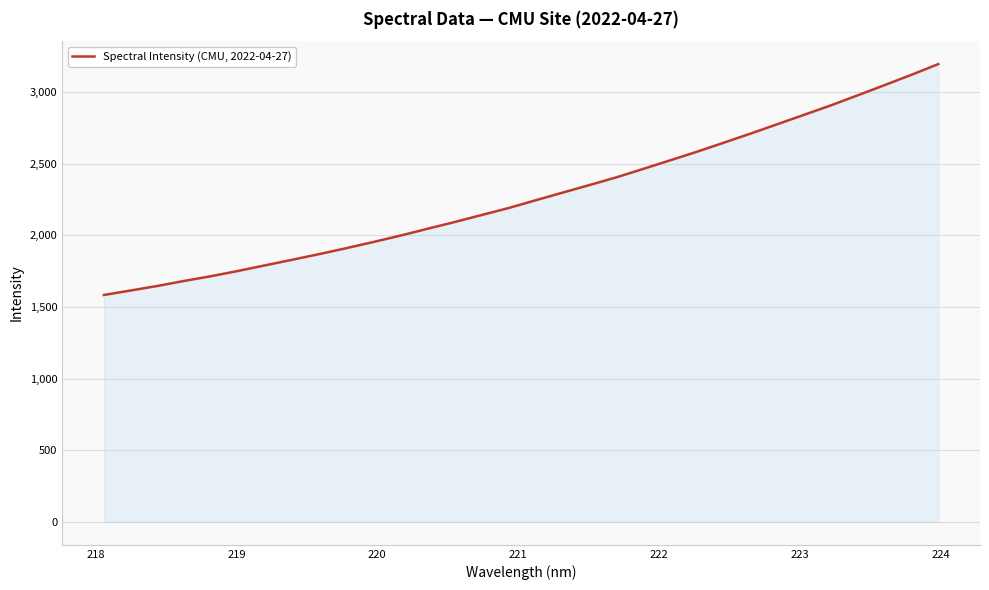

What is the maximum value shown in the chart?

3194.6